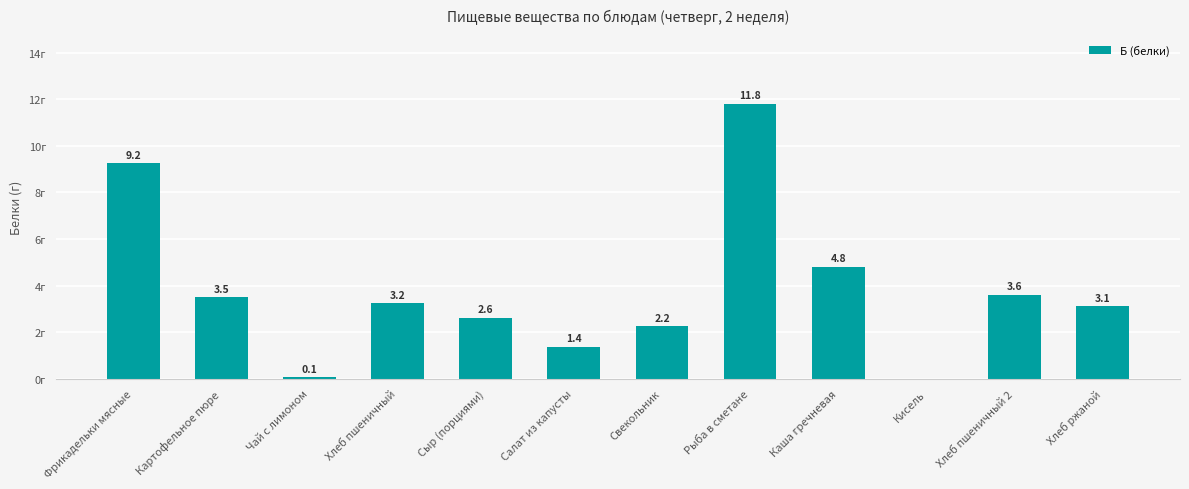

Between Хлеб ржаной and Салат из капусты, which is larger?

Хлеб ржаной